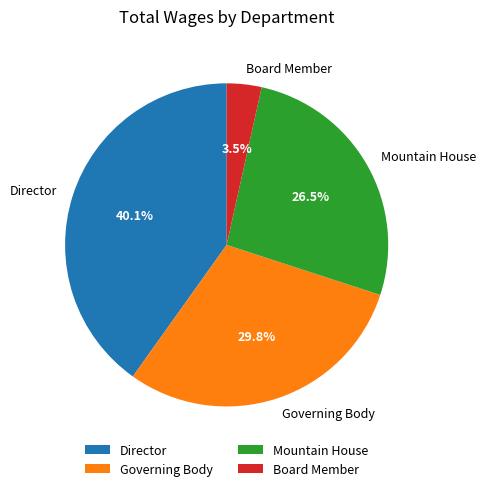

How many segments does this pie chart have?

4